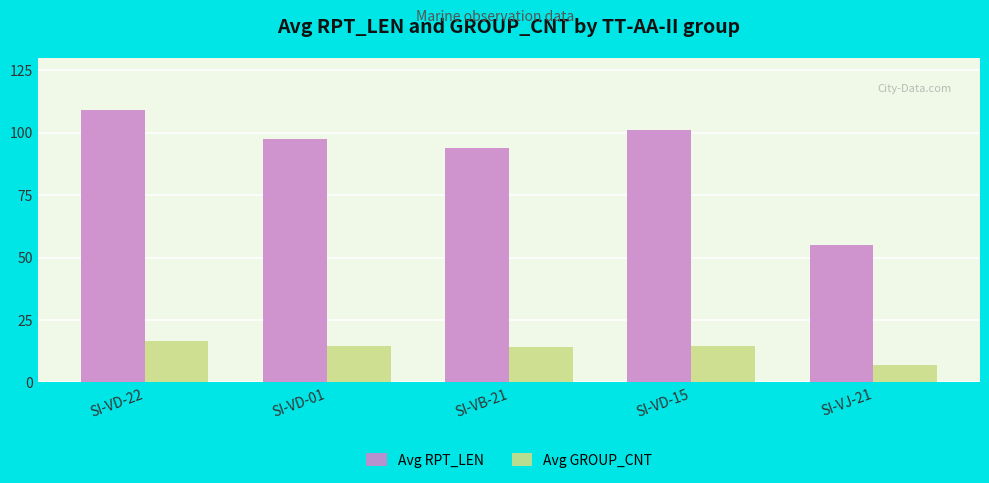

At which label does Avg GROUP_CNT first exceed 14?

SI-VD-22